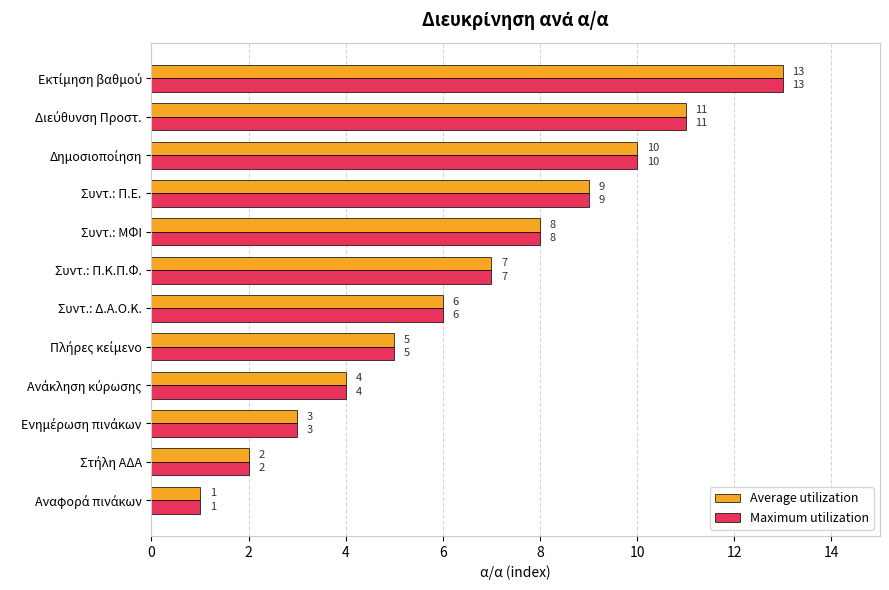

What are all the series names shown in the legend?

Average utilization, Maximum utilization